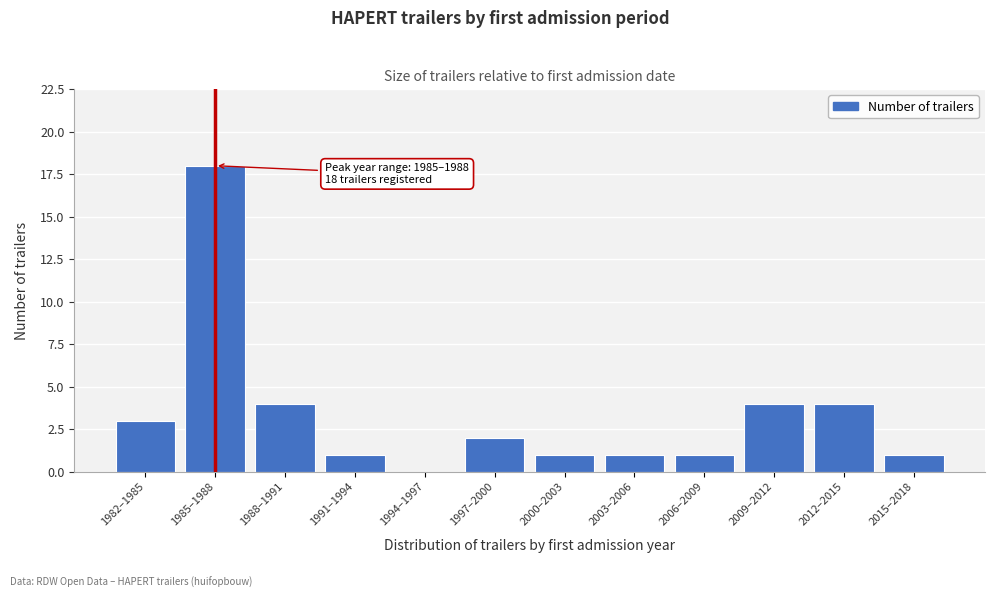

Reading left to right, list all the values displayed in this chart.

1982–1985=3	1985–1988=18	1988–1991=4	1991–1994=1	1994–1997=0	1997–2000=2	2000–2003=1	2003–2006=1	2006–2009=1	2009–2012=4	2012–2015=4	2015–2018=1